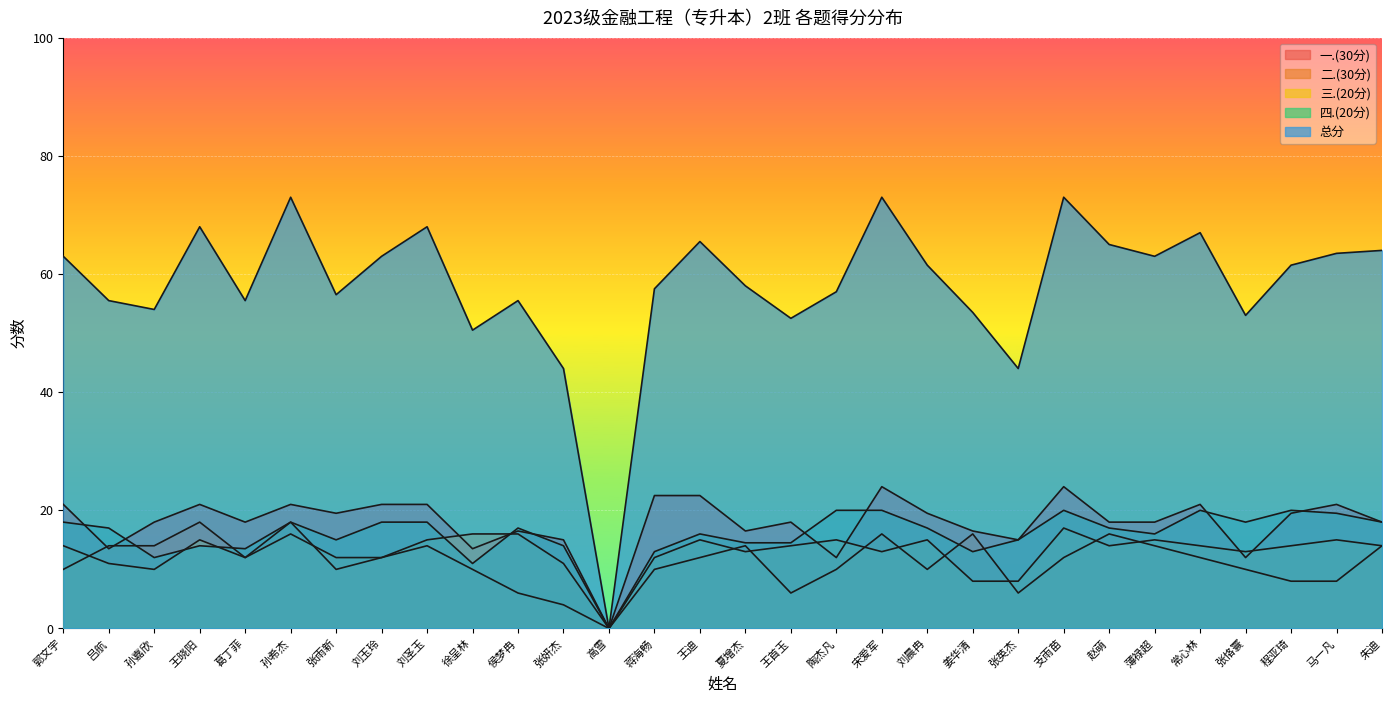

Count the number of categories in the chart.

30